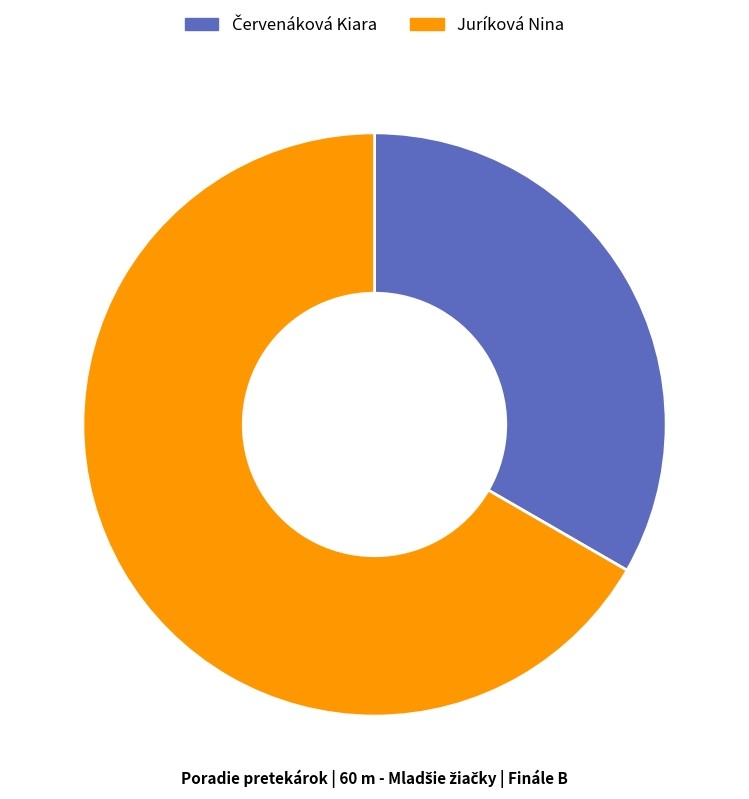

How many segments does this pie chart have?

2